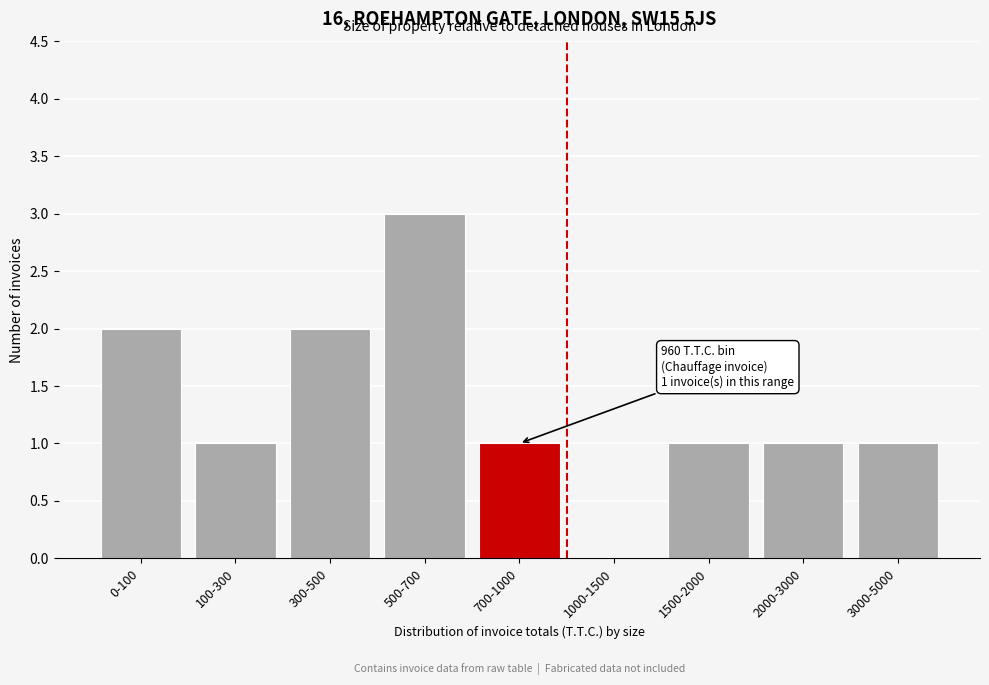

Reading left to right, extract all data points from this chart.

0-100=2	100-300=1	300-500=2	500-700=3	700-1000=1	1000-1500=0	1500-2000=1	2000-3000=1	3000-5000=1